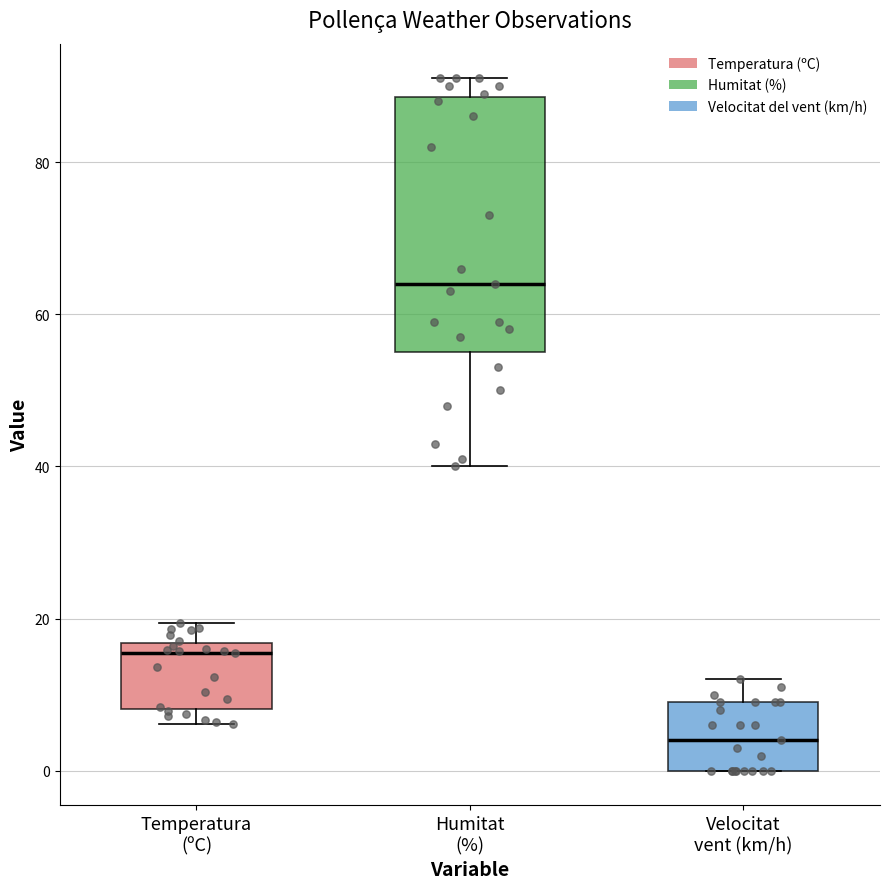

Where does the upper whisker of the box for Humitat (%) end on the y-axis? The values are not printed on the chart, so give them approximately, as read against the axis.

92